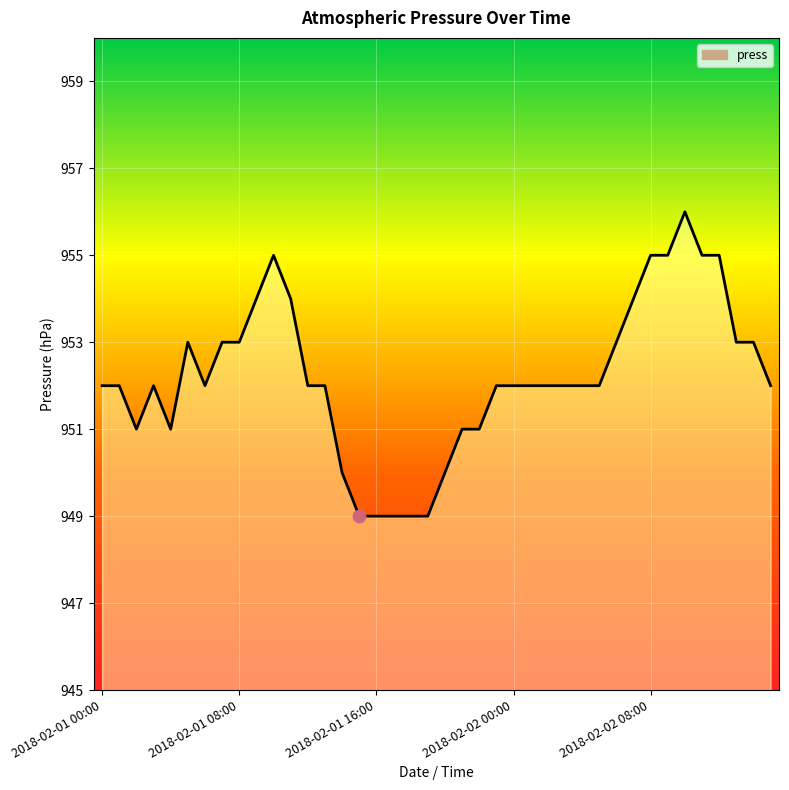

What is the difference between the maximum and minimum values?

7